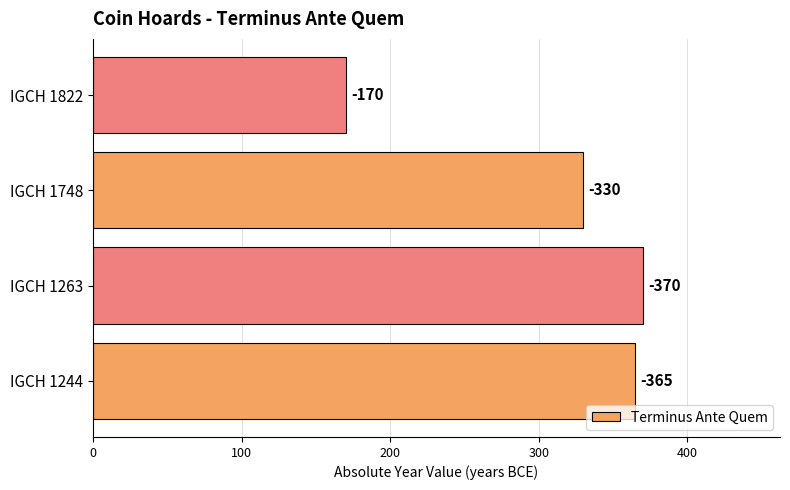

Are the bars horizontal?

Yes